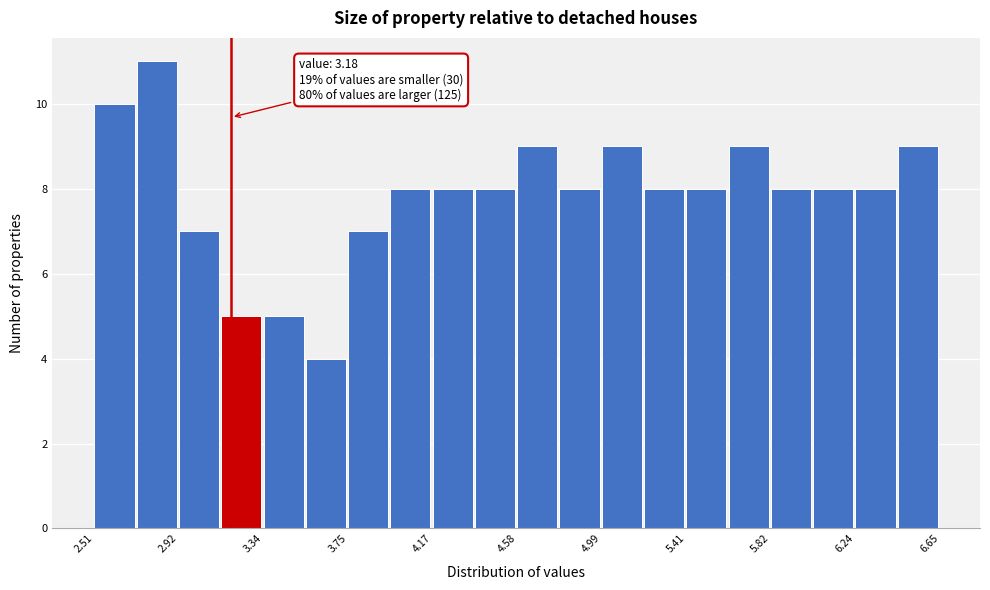

Which range on the x-axis has the tallest bar?

2.70 to 2.90